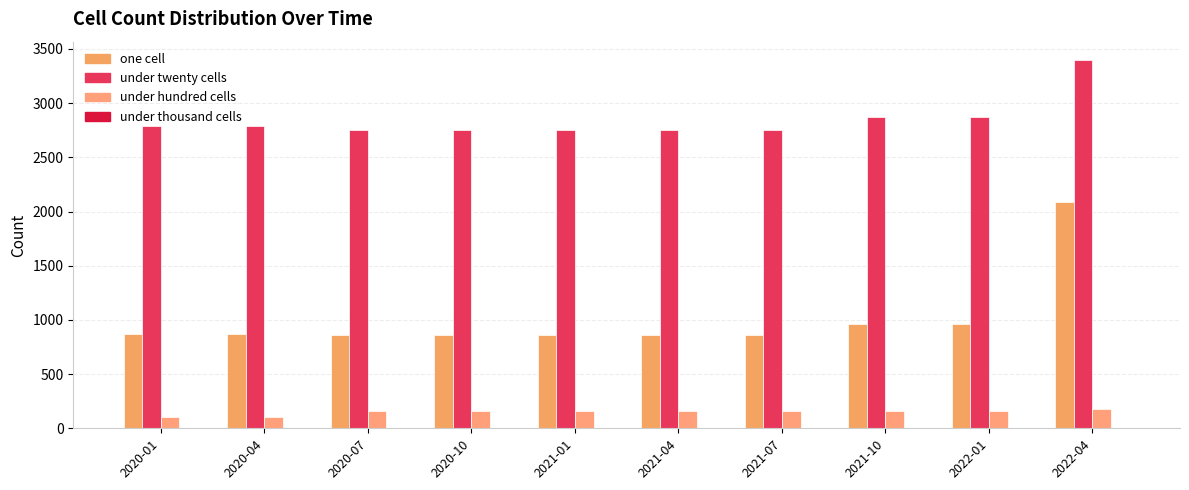

Count the number of categories in the chart.

10